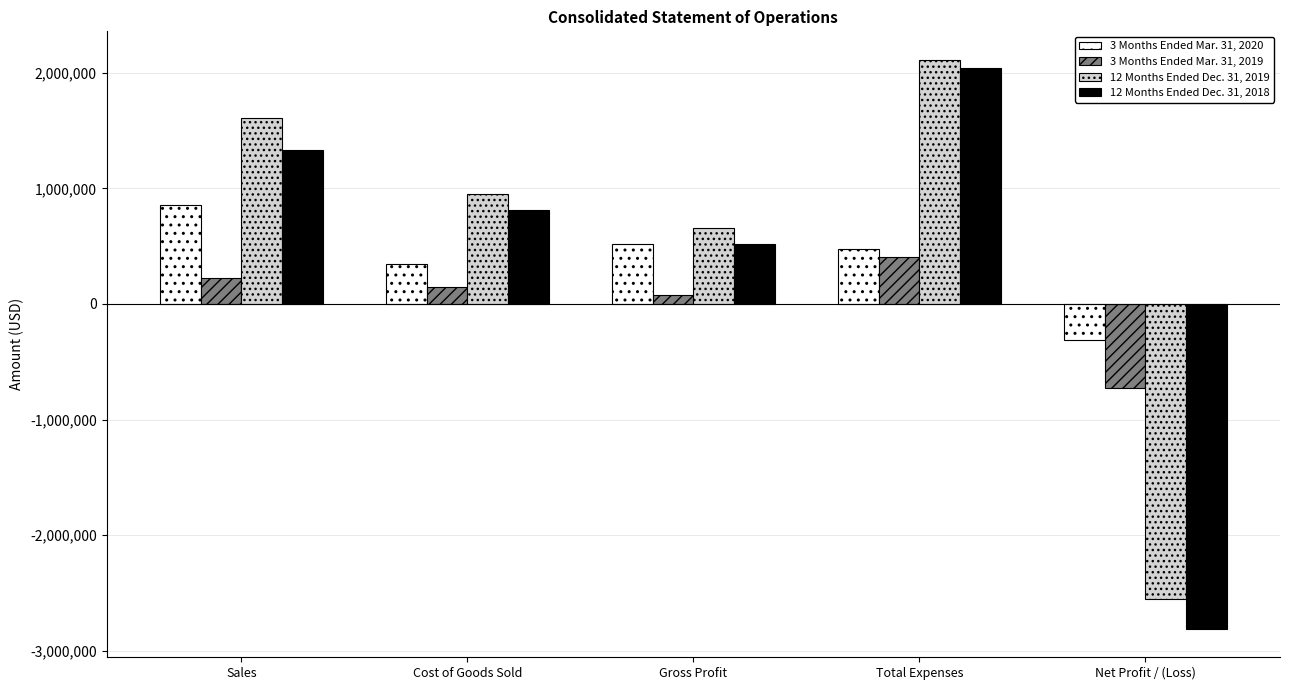

Rank the series by their maximum value, from lowest to highest.

3 Months Ended Mar. 31, 2019, 3 Months Ended Mar. 31, 2020, 12 Months Ended Dec. 31, 2018, 12 Months Ended Dec. 31, 2019